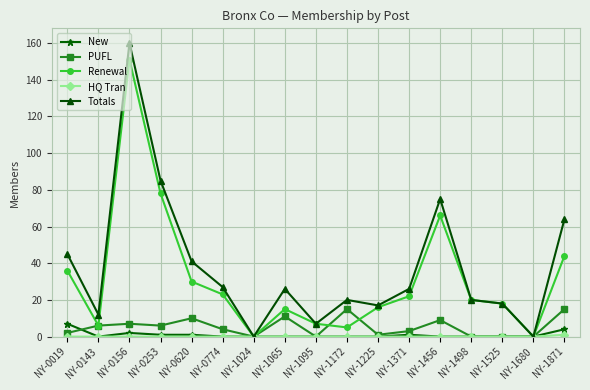

What is the value of the Renewal point at the 5th from the left?

30